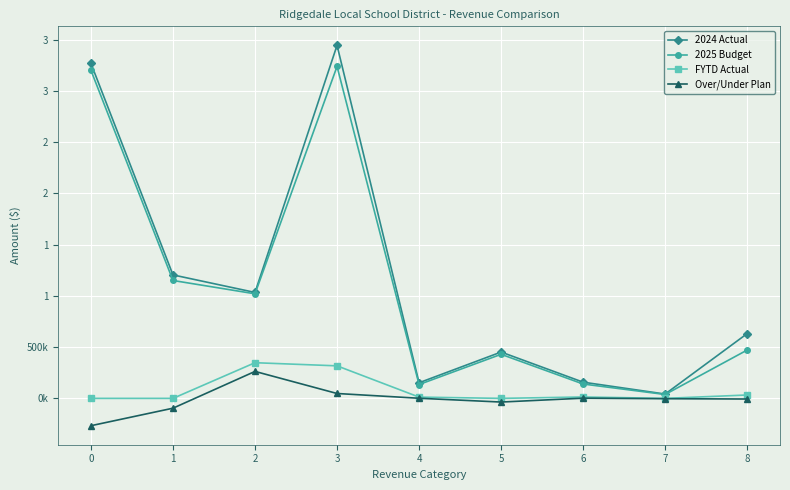

What are all the series names shown in the legend?

2024 Actual, 2025 Budget, FYTD Actual, Over/Under Plan